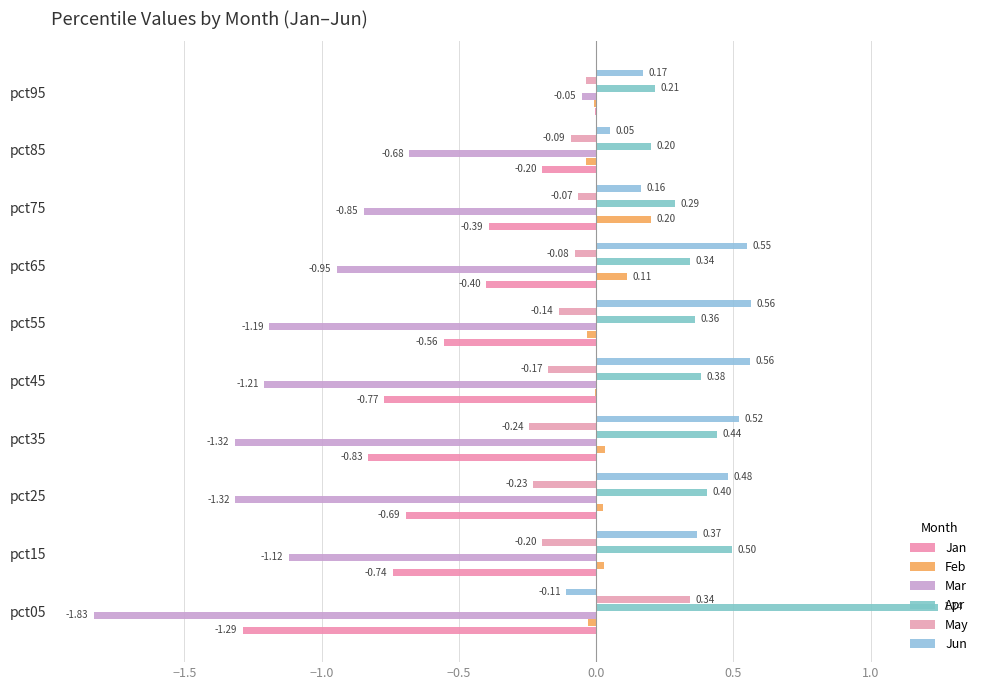

How many categories are shown in the chart?

10